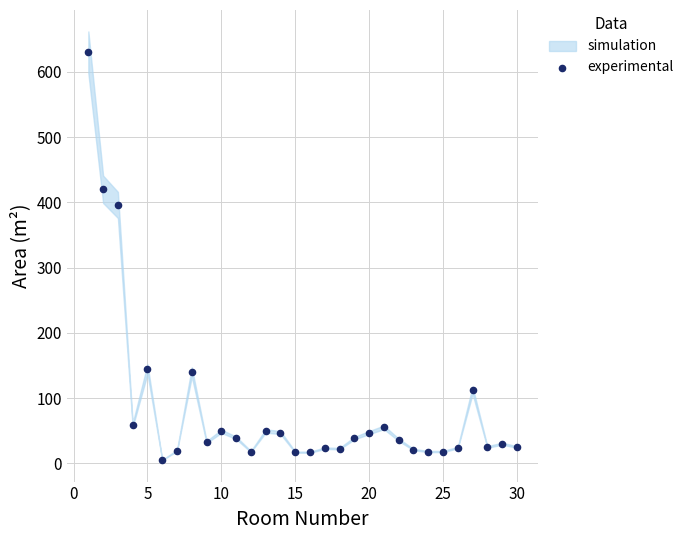

What Y value in the scatter plot is closest to 317?

396.0